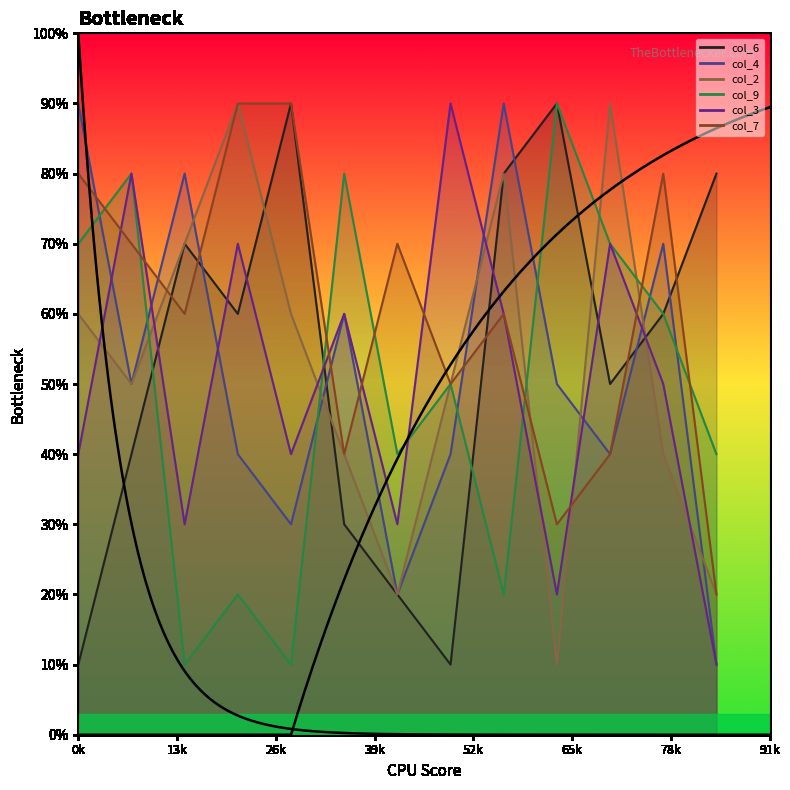

Does the chart display data point markers on the line(s)?

No